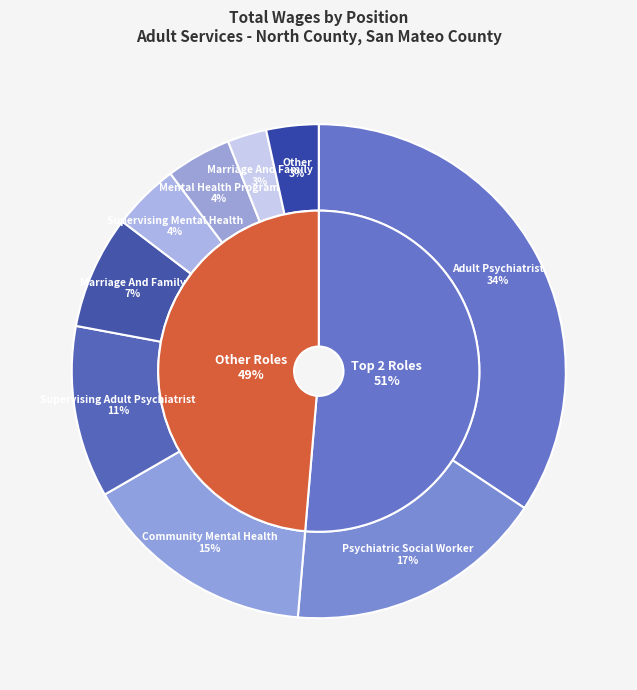

Do Psychiatric Social Worker II and Psychiatric Social Worker II together represent more than half of the pie?

No